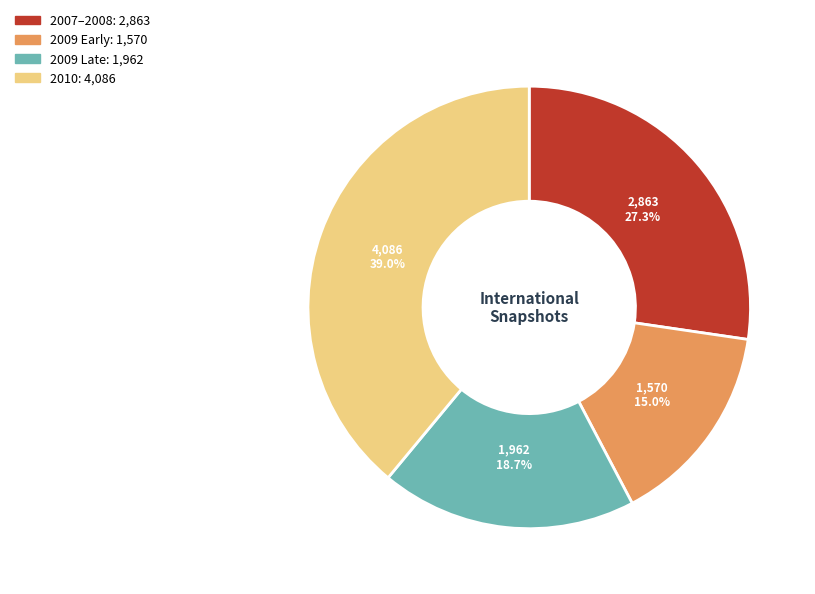

Is there a majority slice in this chart?

No